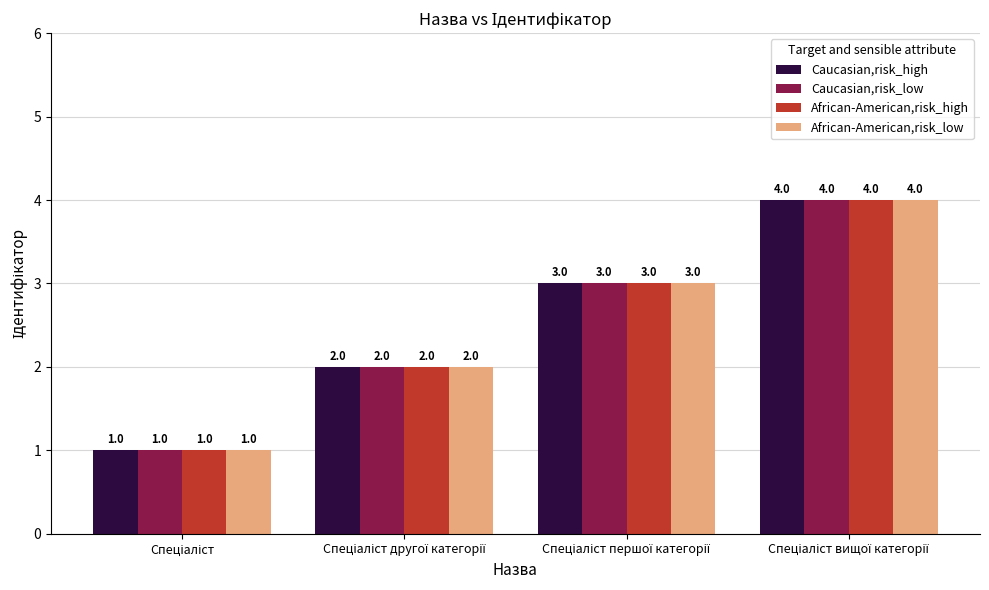

How many categories are shown in the chart?

4